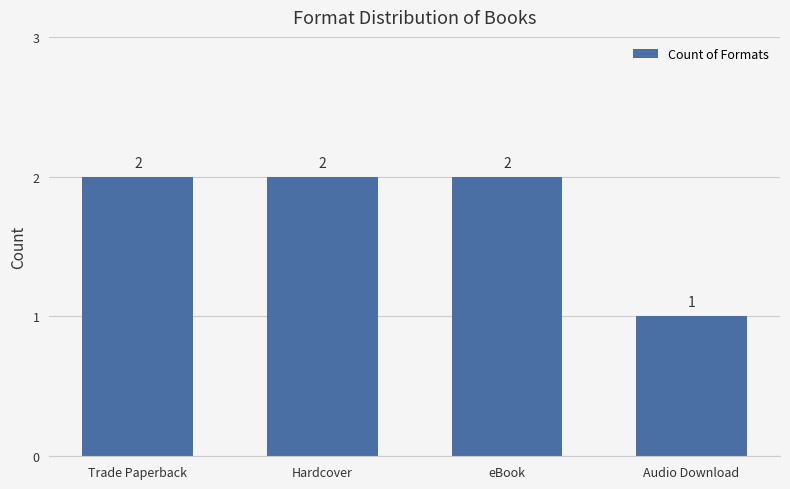

What is the change in value from eBook to Audio Download?

-1